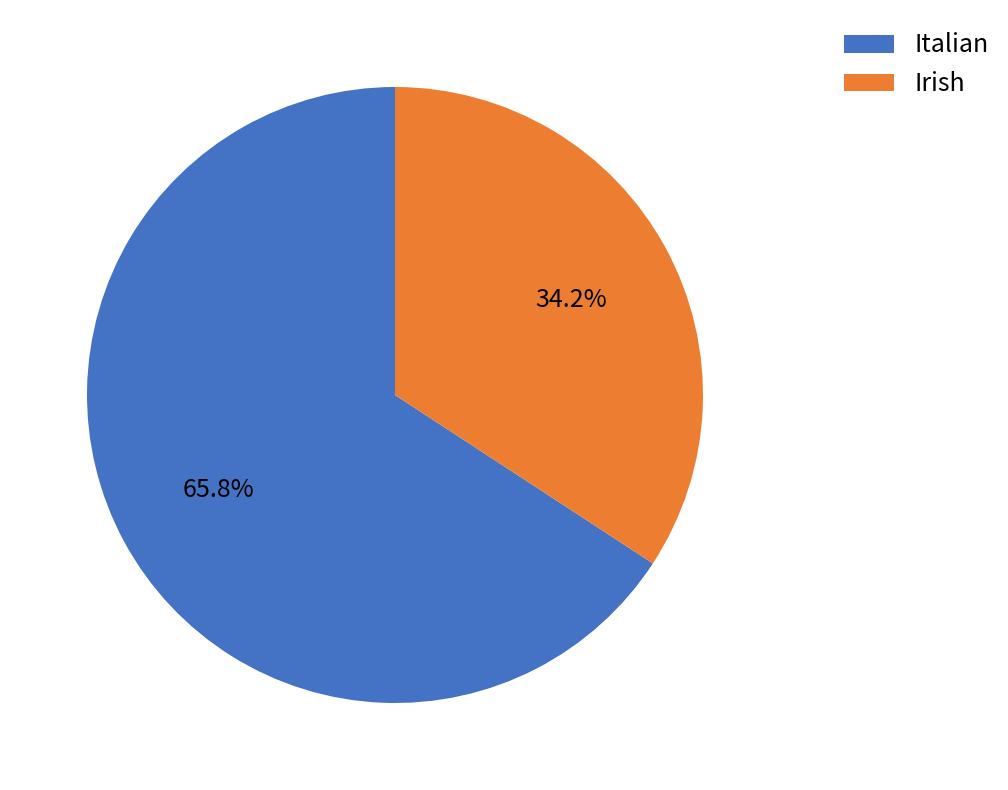

To the nearest percent, what is the combined percentage of Irish and Italian?

100%